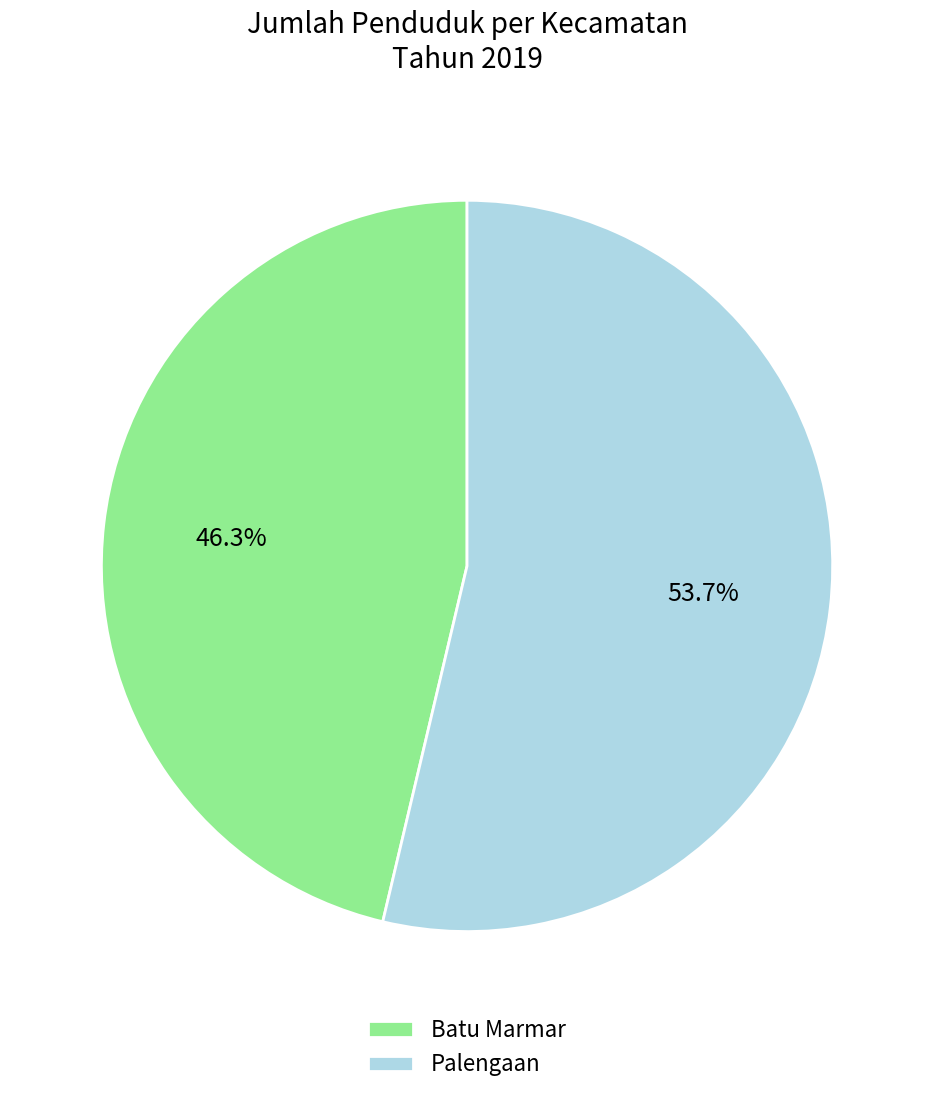

Does any single category account for the majority?

Yes